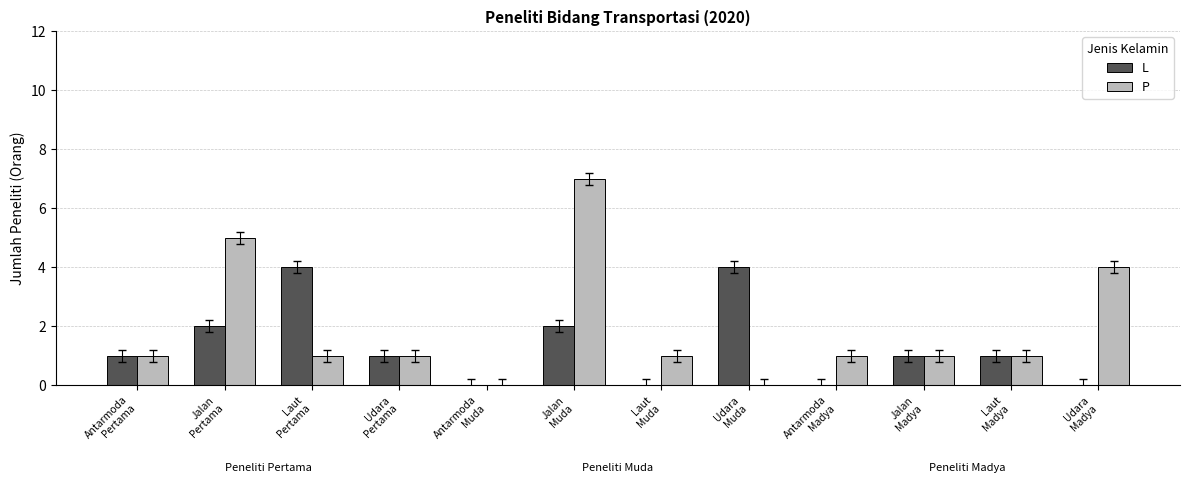

What are all the series names shown in the legend?

L, P